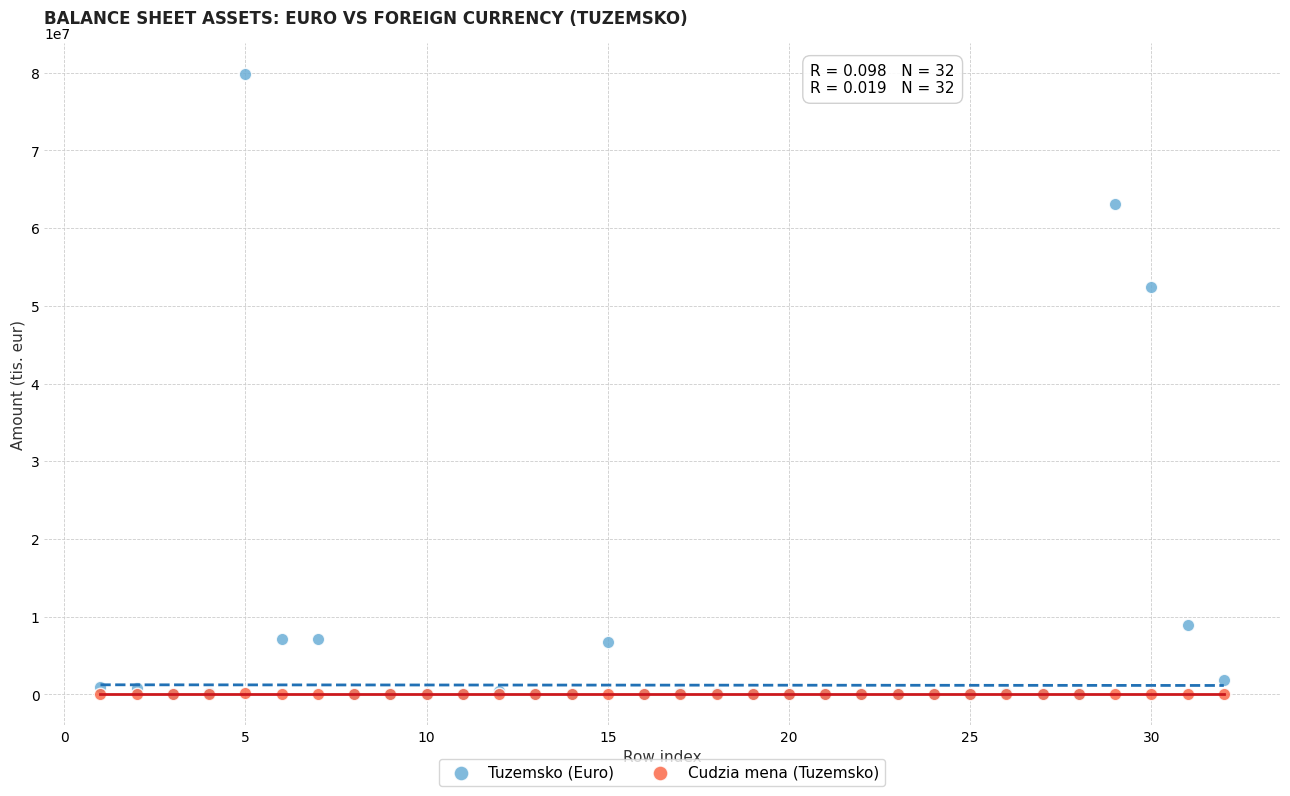

In the Tuzemsko (Euro) series, what Y value is closest to 39925459?

52468676